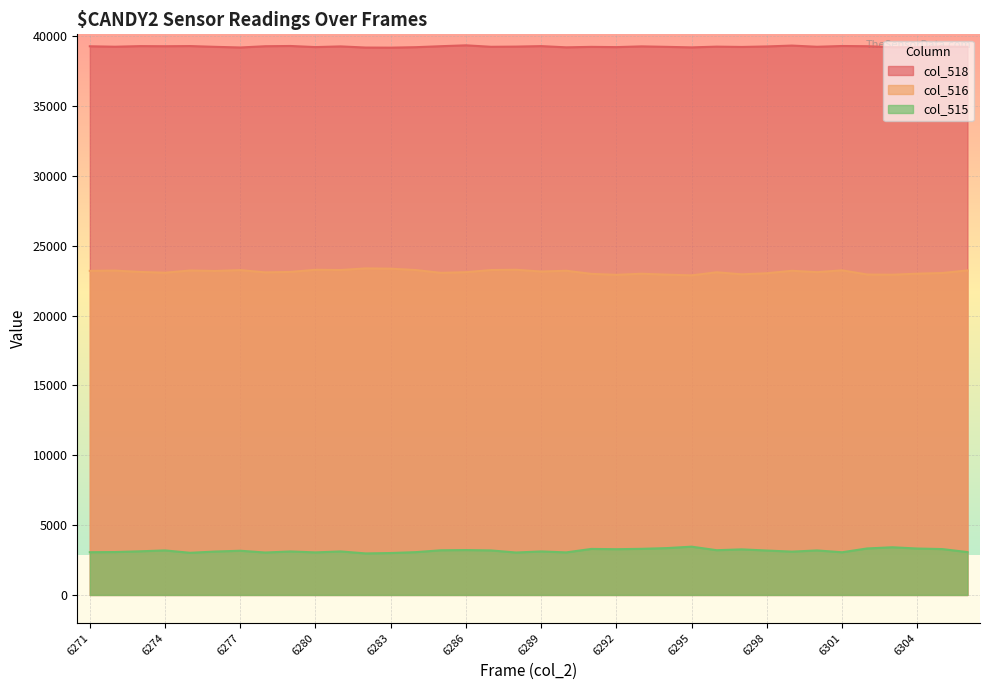

Is the value of col_518 at 6282 greater than the value of col_515 at 6281?

Yes